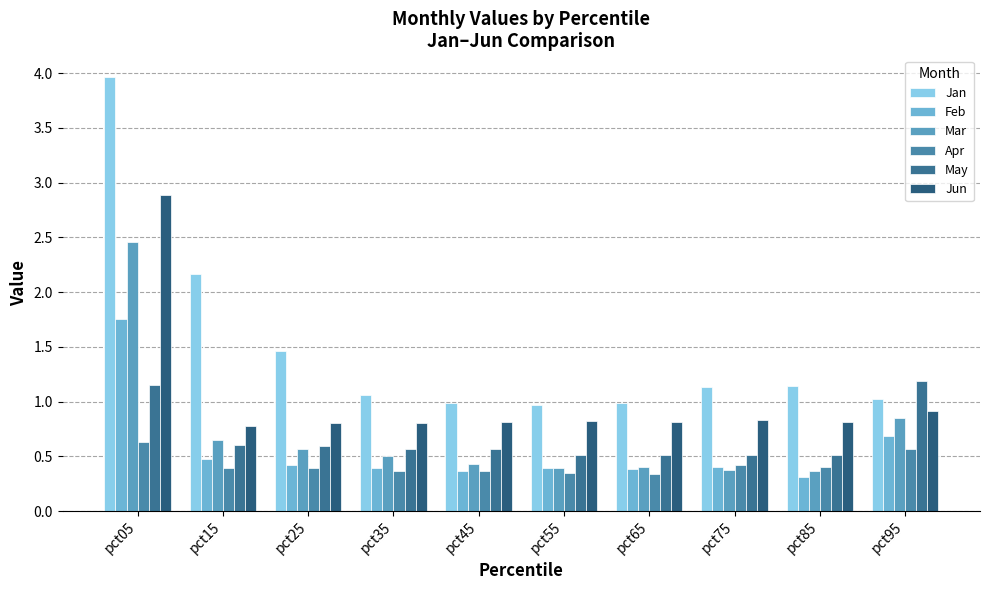

How many groups of bars are there?

10